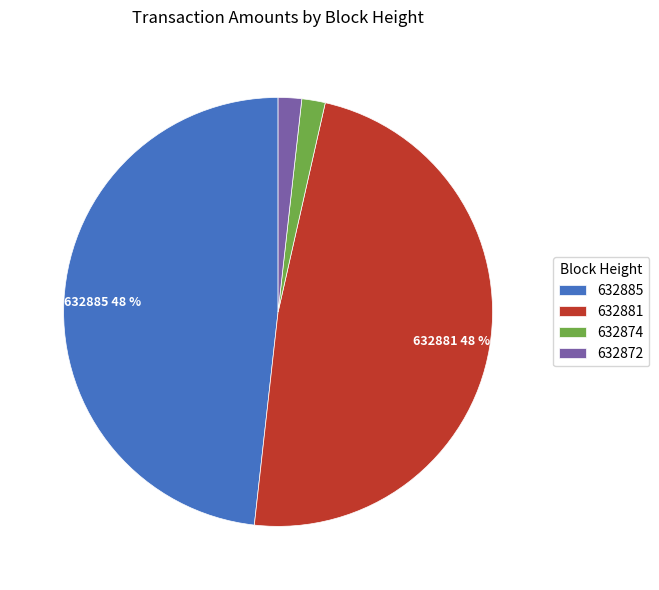

To the nearest percent, what is the average slice percentage?

25%